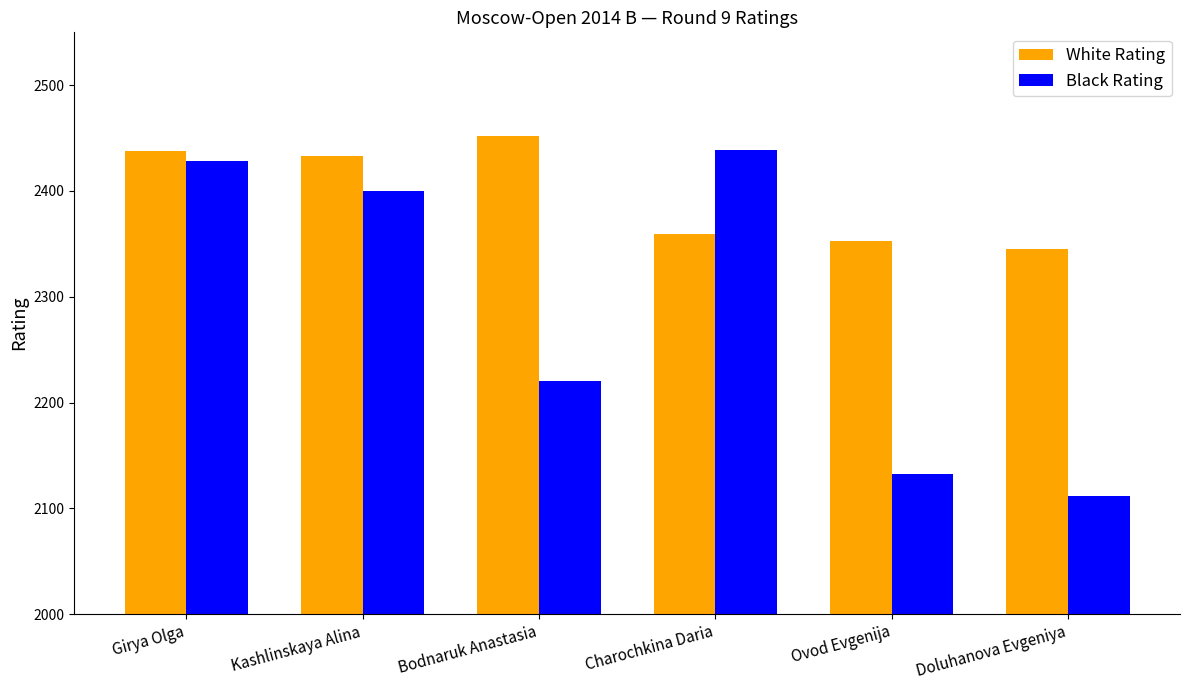

Reading left to right, list all the values displayed in this chart.

White Rating: 2438	2433	2452	2359	2353	2345
Black Rating: 2428	2400	2220	2439	2132	2112